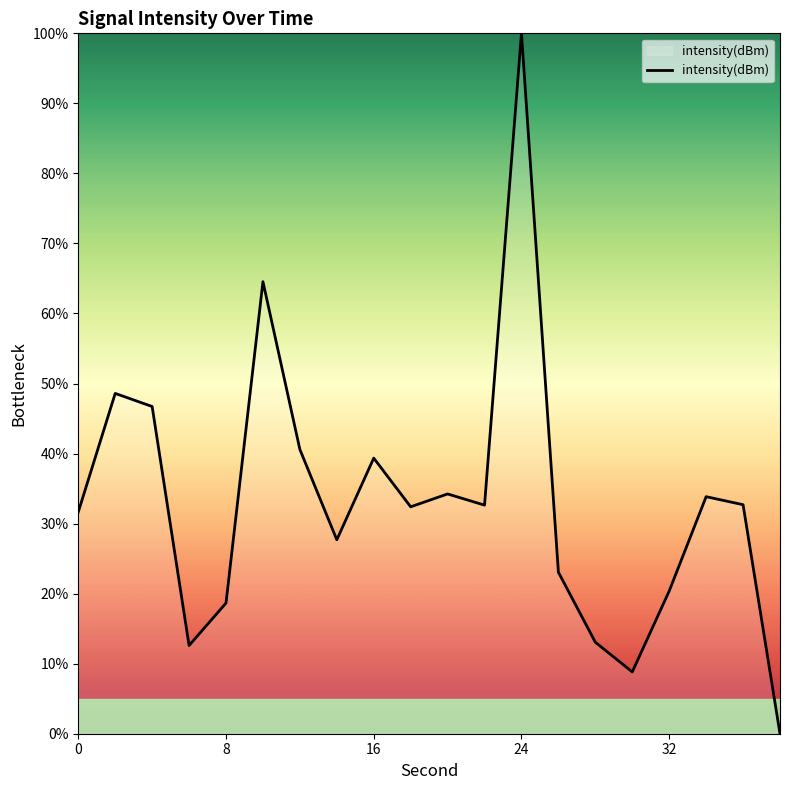

What is the maximum value shown in the chart?

100.0